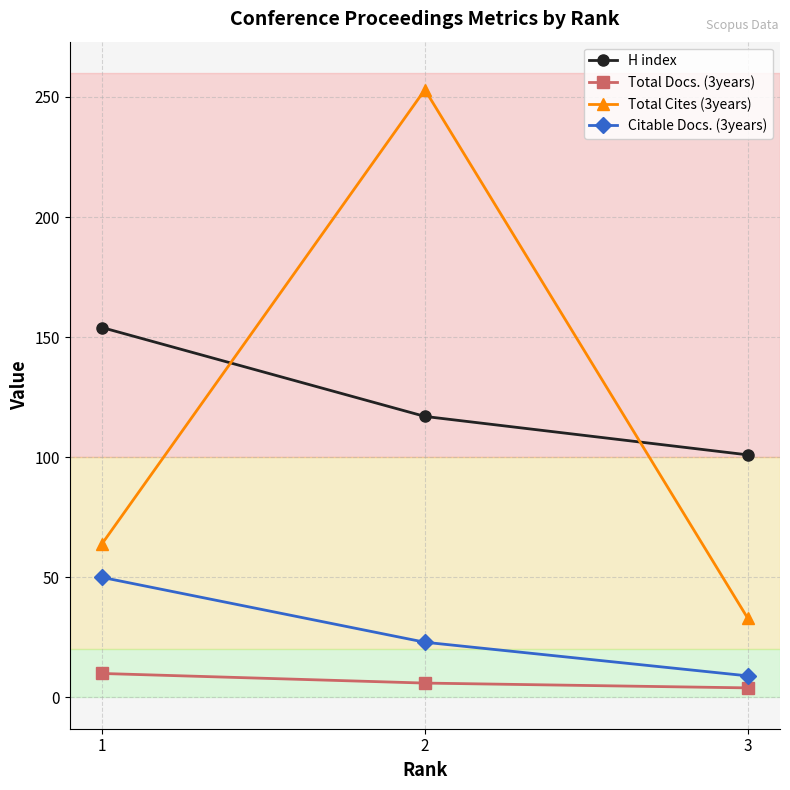

Where is Total Docs. (3years) nearest to the value 7?

2